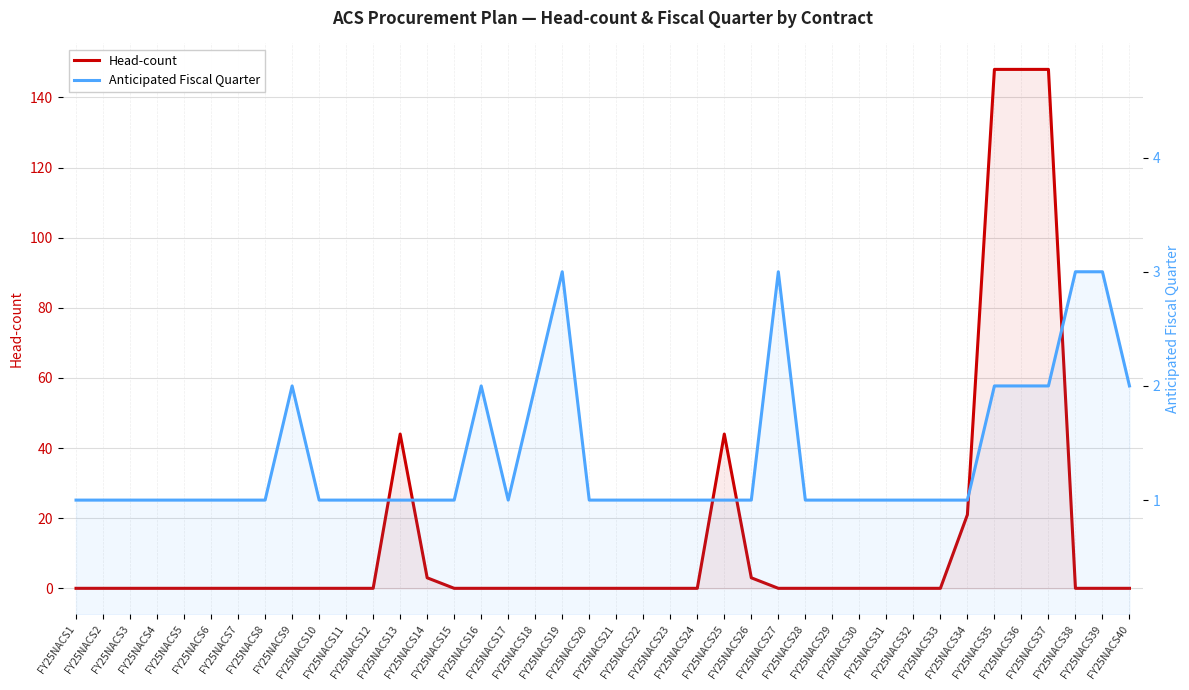

Is the value of Anticipated Fiscal Quarter at FY25NACS30 greater than the value of Head-count at FY25NACS21?

Yes